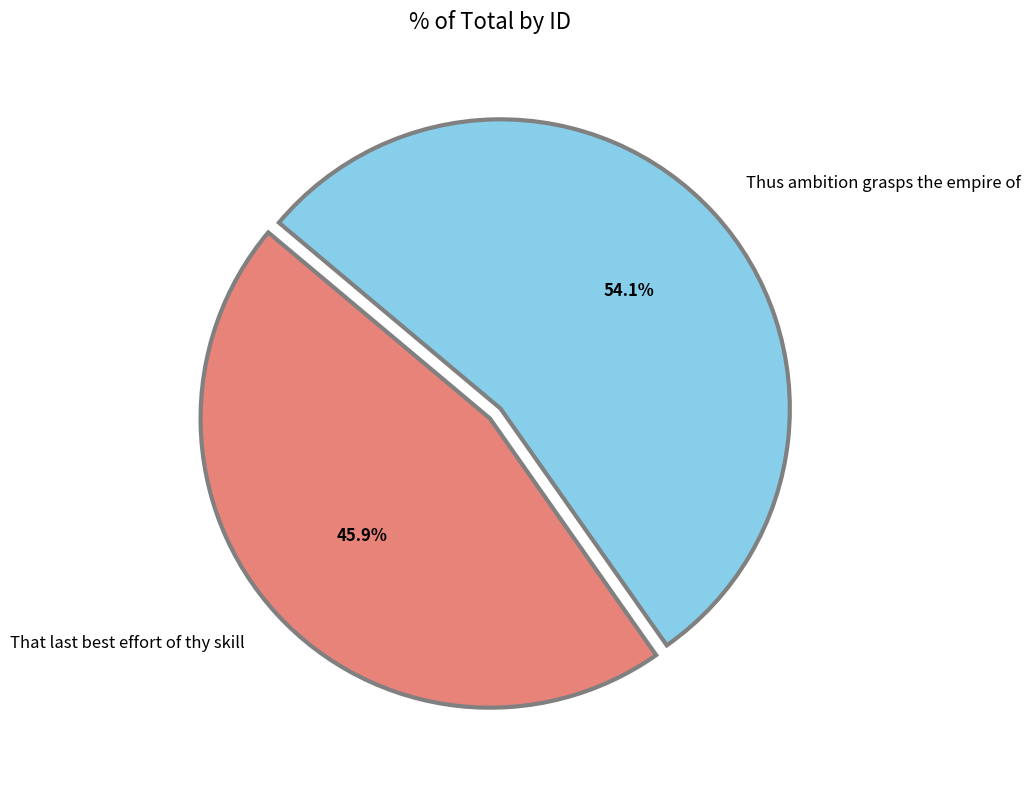

To the nearest percent, what is the average slice percentage?

50%